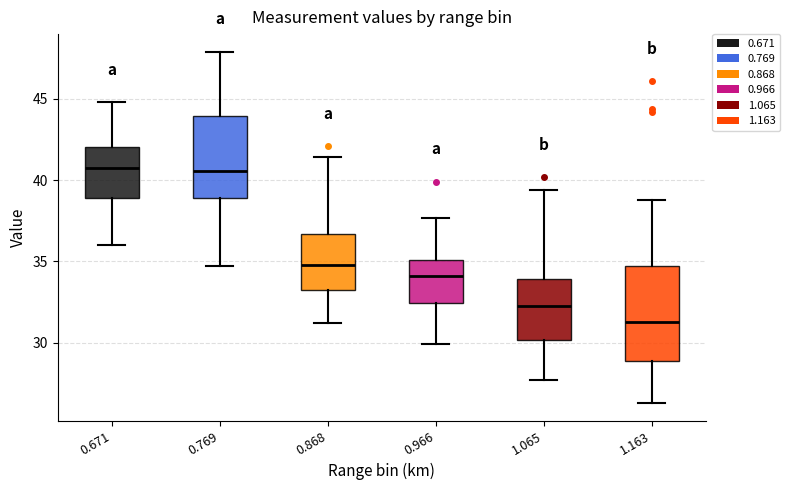

Reading left to right, transcribe this box plot: for each box, give where its median line is, the range the box spans, and where its two whiskers end, as read against the y-axis. The values are not printed on the chart, so give them approximately, as read against the axis.

0.671: median 41.0, box 39.0 to 42.0, whiskers 36.0 to 45.0
0.769: median 40.5, box 39.0 to 44.0, whiskers 34.5 to 48.0
0.868: median 35.0, box 33.5 to 36.5, whiskers 31.0 to 41.5
0.966: median 34.0, box 32.5 to 35.0, whiskers 30.0 to 37.5
1.065: median 32.5, box 30.0 to 34.0, whiskers 27.5 to 39.5
1.163: median 31.5, box 29.0 to 35.0, whiskers 26.5 to 39.0